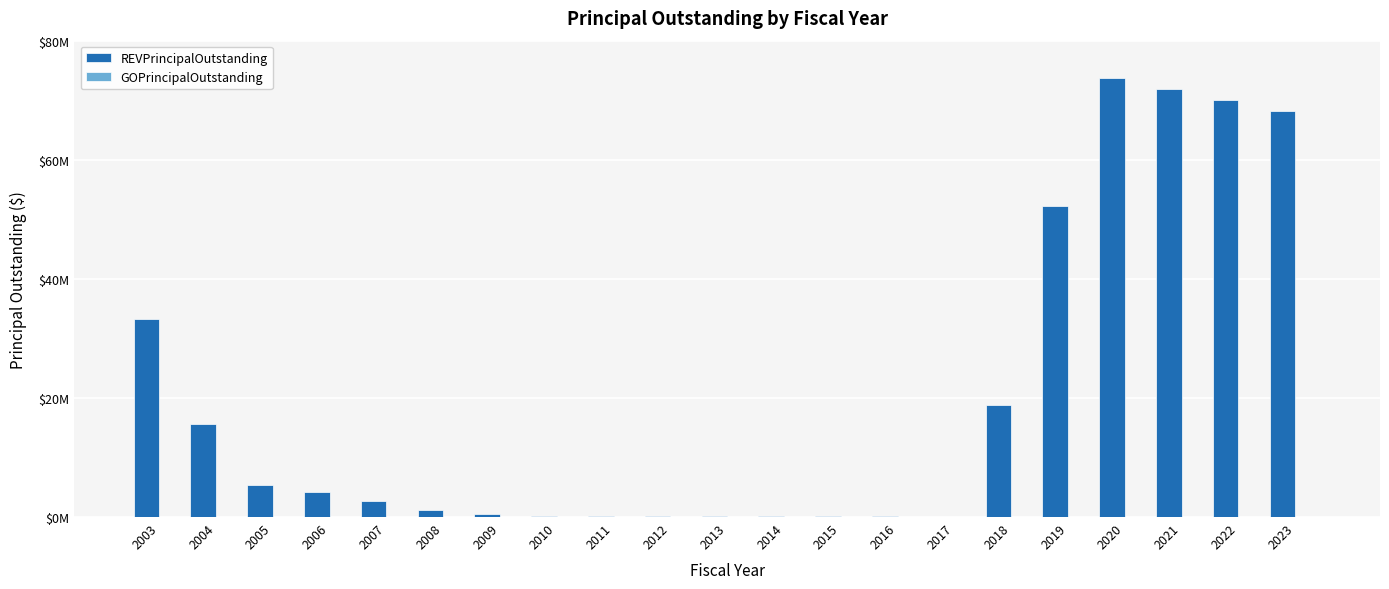

Are the bars horizontal?

No